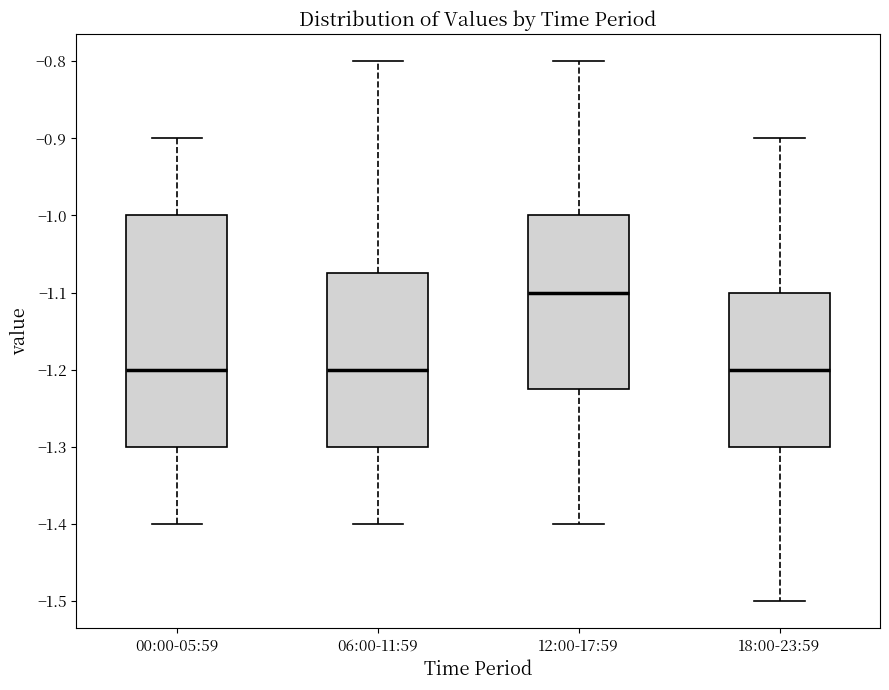

Reading left to right, read every box against the y-axis: the position of its median line, the range the box covers, and the ends of its whiskers. The values are not printed on the chart, so give them approximately, as read against the axis.

00:00-05:59: median -1.20, box -1.30 to -1.00, whiskers -1.40 to -0.90
06:00-11:59: median -1.20, box -1.30 to -1.07, whiskers -1.40 to -0.80
12:00-17:59: median -1.10, box -1.22 to -1.00, whiskers -1.40 to -0.80
18:00-23:59: median -1.20, box -1.30 to -1.10, whiskers -1.50 to -0.90